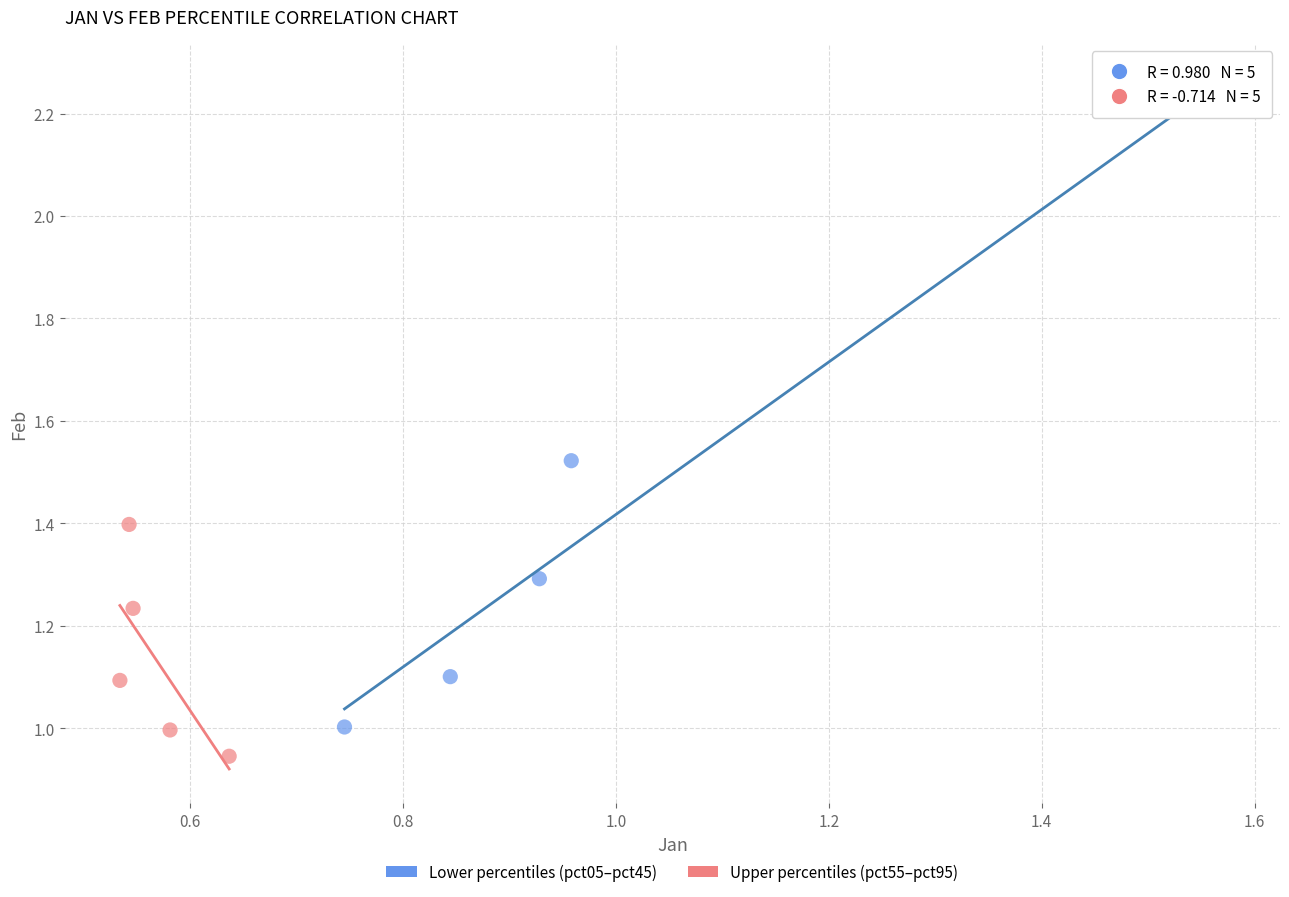

Which series has the widest spread of Y values?

Lower percentiles (pct05–pct45)